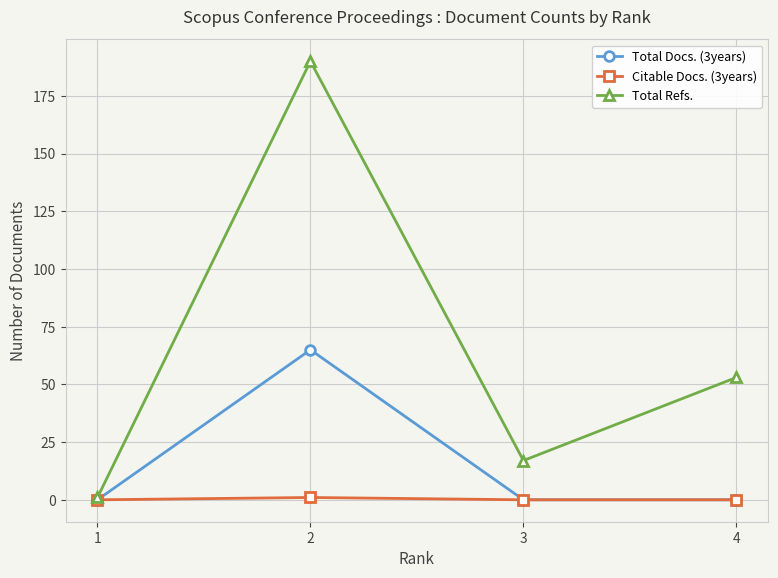

Rank the series at 2 from lowest to highest value.

Citable Docs. (3years), Total Docs. (3years), Total Refs.